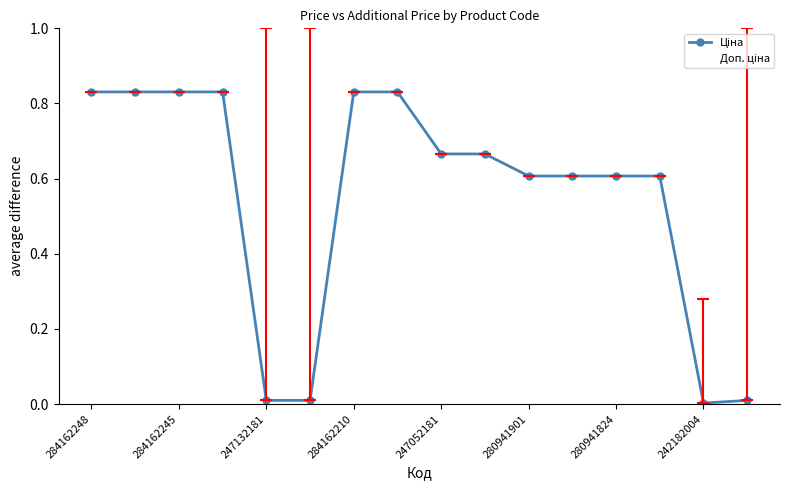

The value of Ціна at 247052181 is 0.3. True or false?

False